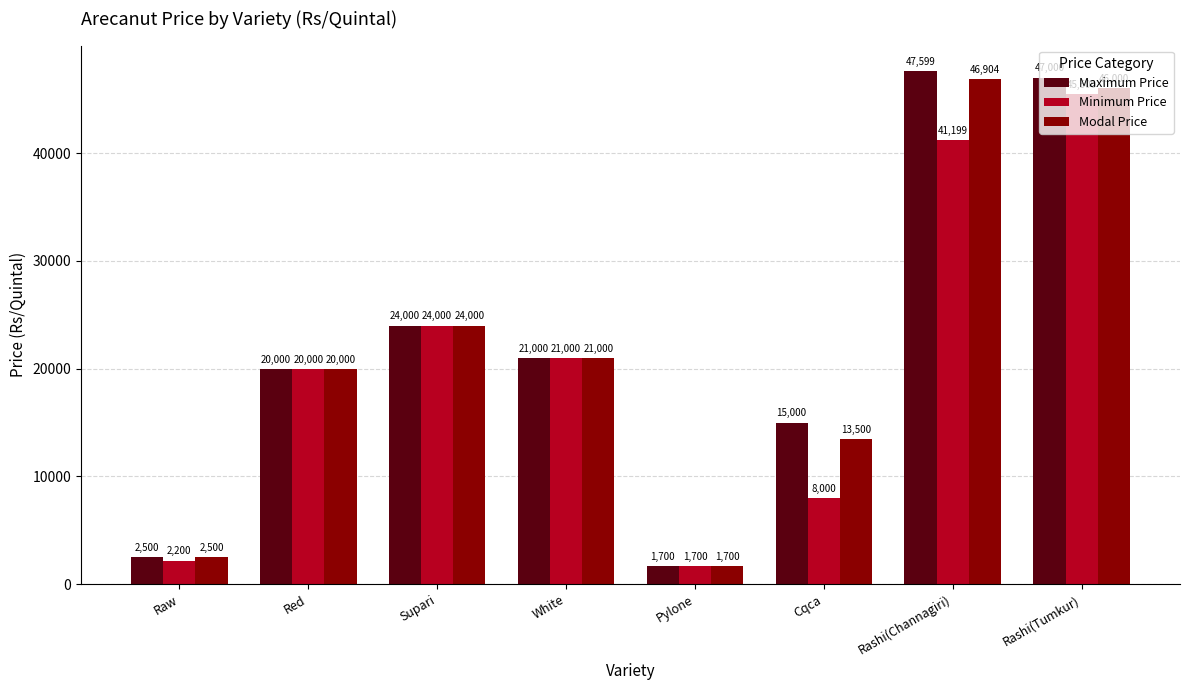

What is the minimum value shown in the chart?

1700